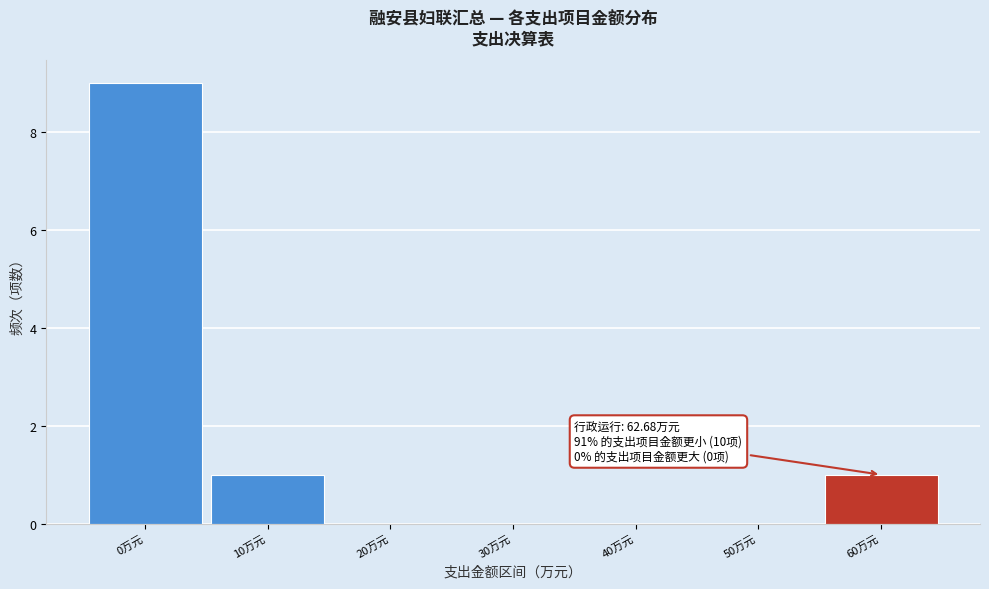

Reading right to left, list all the values displayed in this chart.

60万元=1	50万元=0	40万元=0	30万元=0	20万元=0	10万元=1	0万元=9